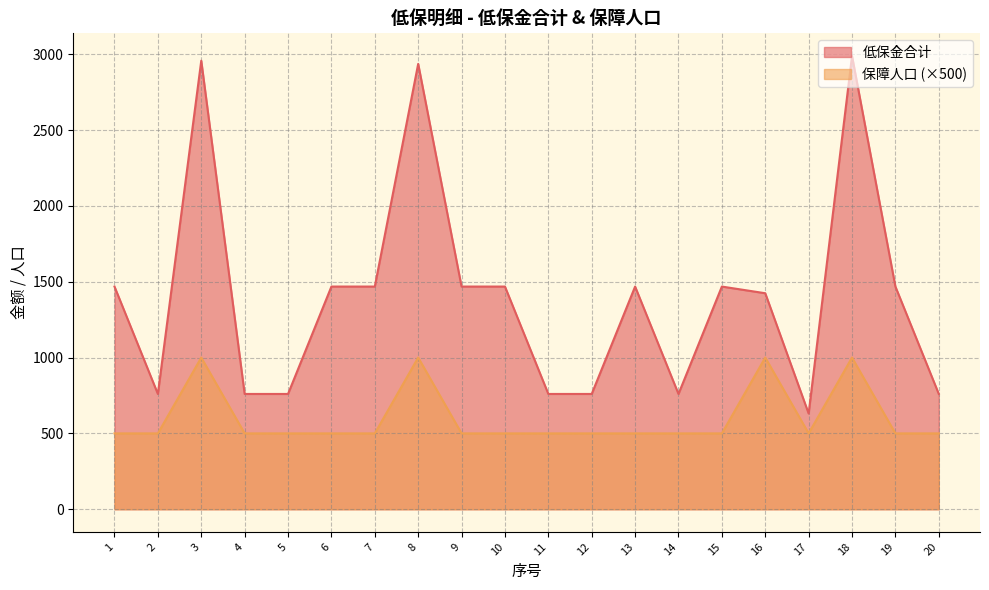

Reading right to left, transcribe all the data shown in this chart.

低保金合计: 20=760	19=1468	18=2988	17=631	16=1424	15=1468	14=760	13=1468	12=760	11=760	10=1468	9=1468	8=2936	7=1468	6=1468	5=760	4=760	3=2957	2=760	1=1468
保障人口: 20=500	19=500	18=1000	17=500	16=1000	15=500	14=500	13=500	12=500	11=500	10=500	9=500	8=1000	7=500	6=500	5=500	4=500	3=1000	2=500	1=500